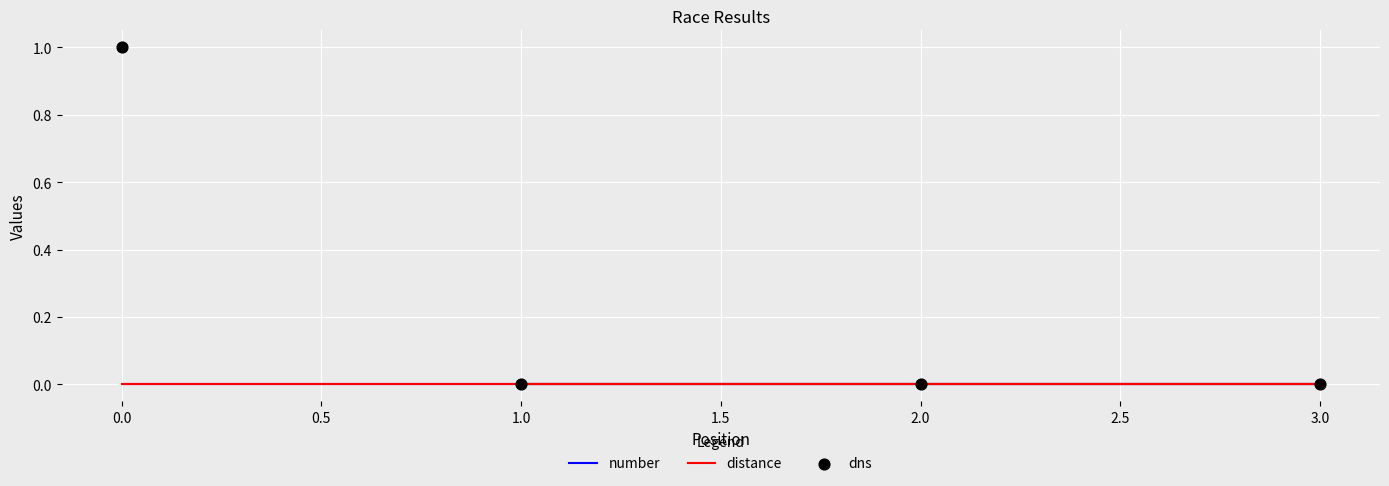

Is the value of number at 3.0 greater than the value of dns at 1.0?

No